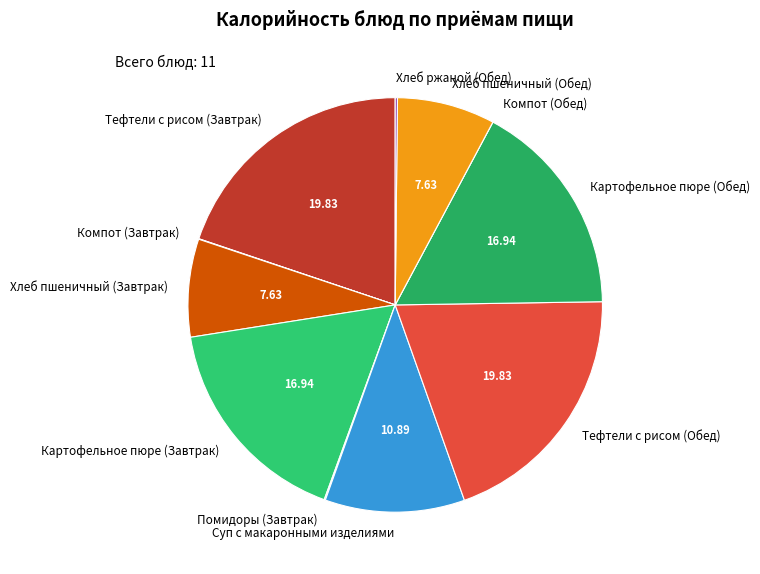

Does any single category account for the majority?

No